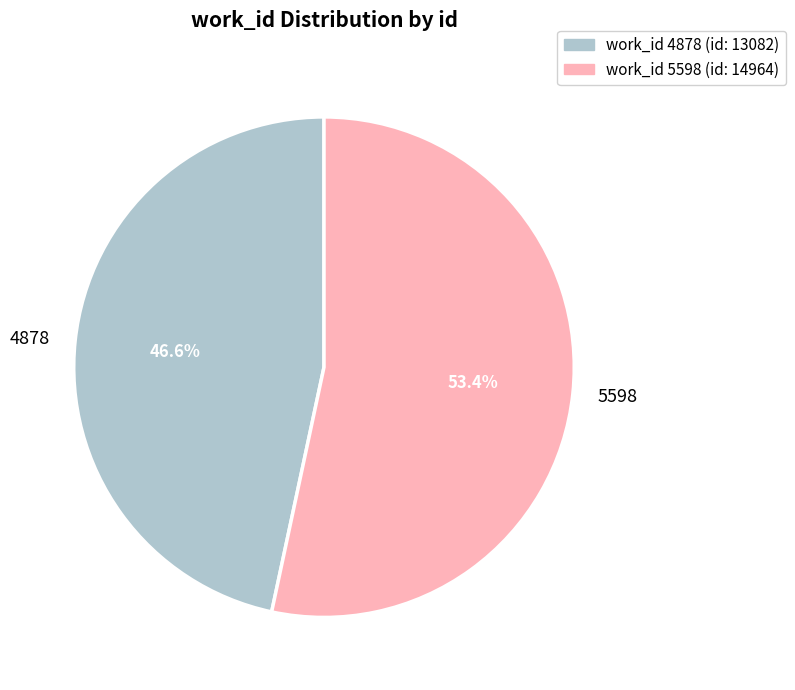

What is the smallest slice in the pie chart?

4878